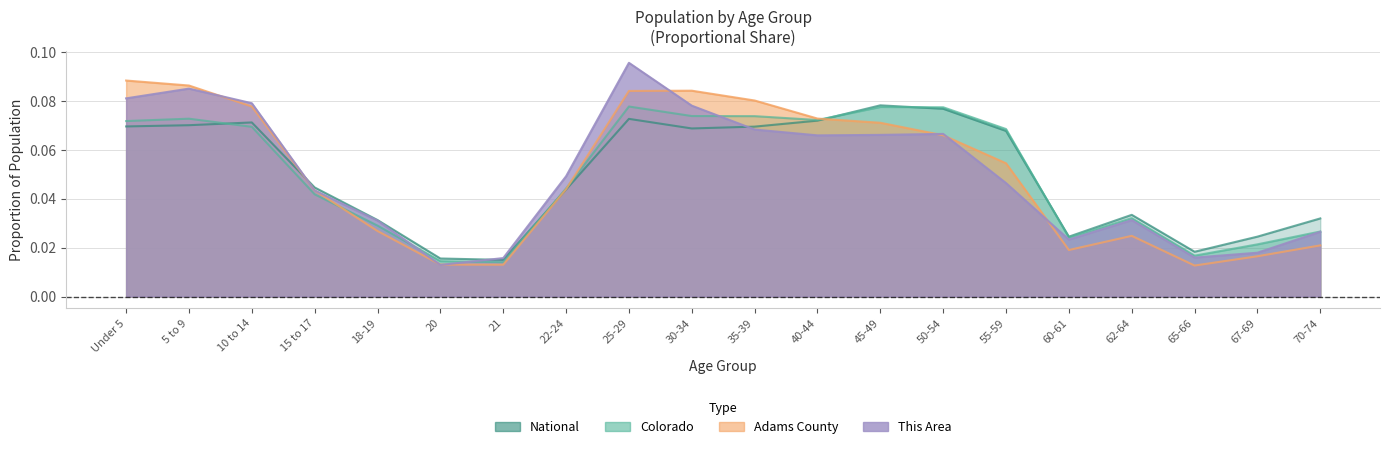

List the series in order of their peak value, lowest first.

Colorado, National, Adams County, This Area